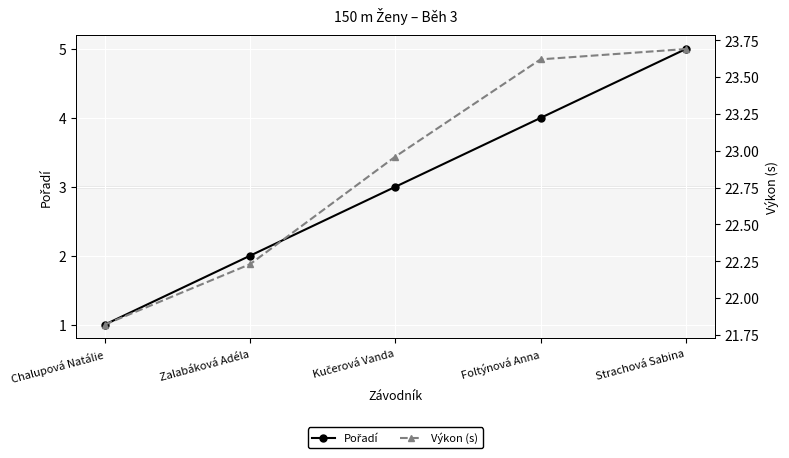

At which category is the sum across all series the highest?

Strachová Sabina